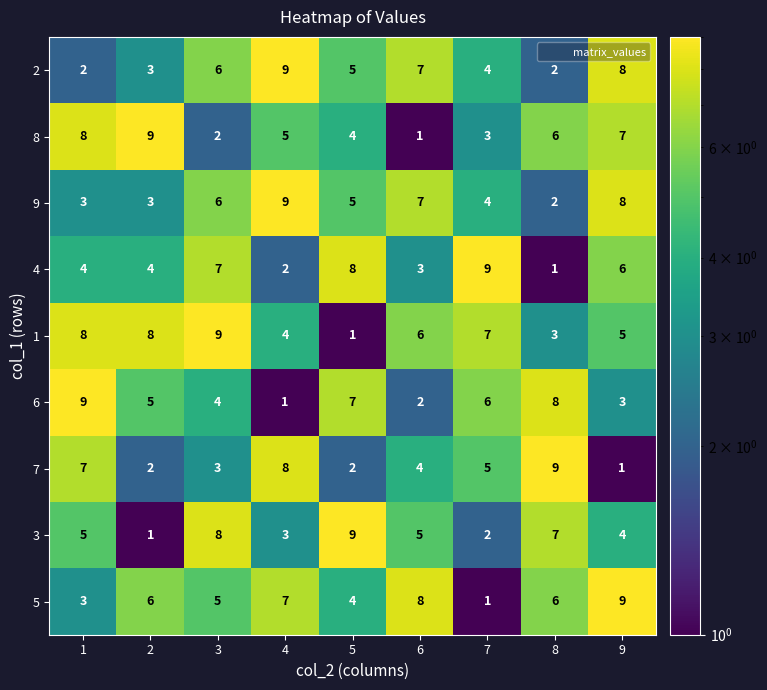

Which series has the largest total across all categories?

1